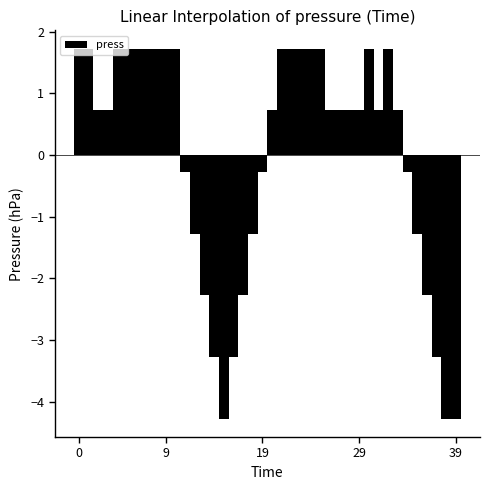

What is the value of the 22nd bar from the left?

1.7